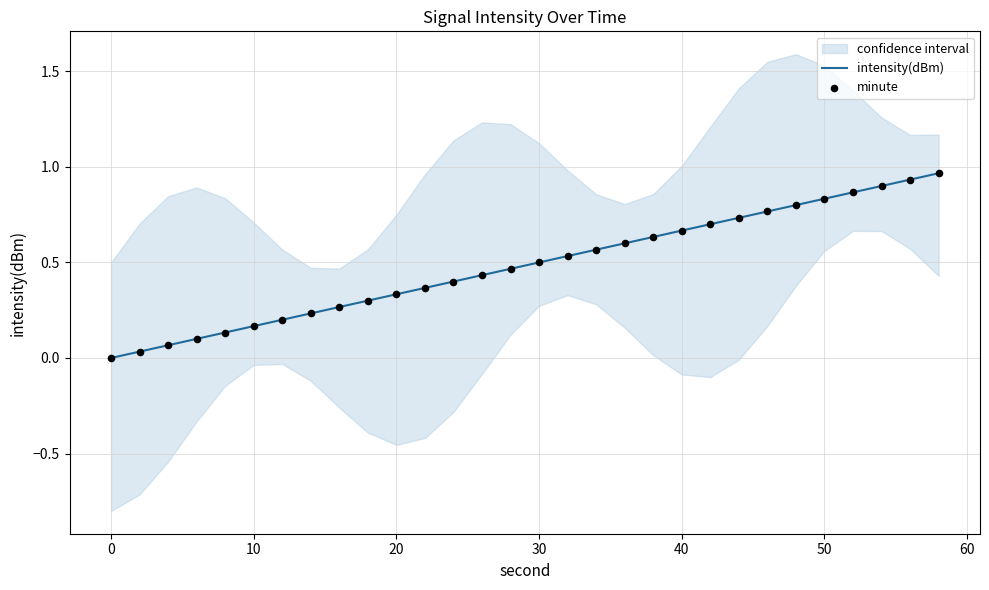

Which series has the widest spread of Y values?

intensity(dBm)